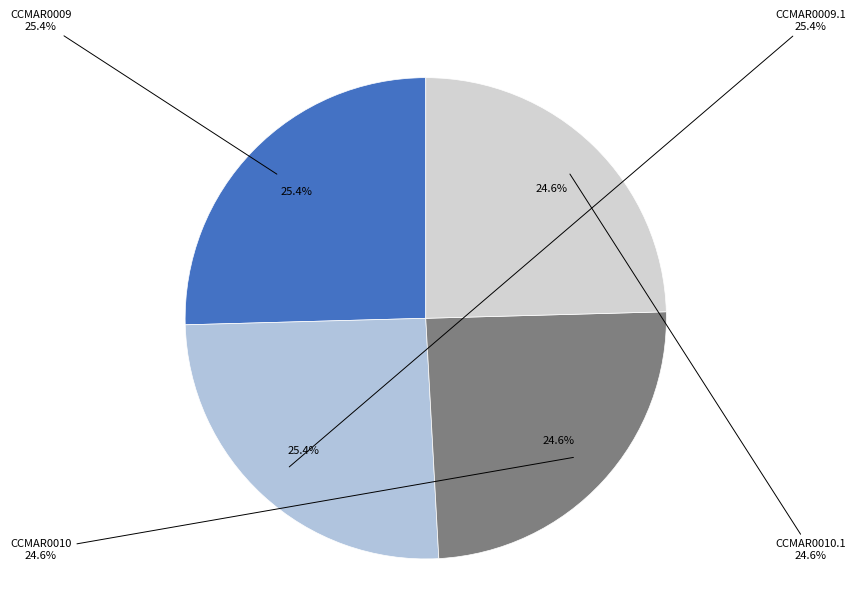

Is CCMAR0009.1 the majority of the pie?

No